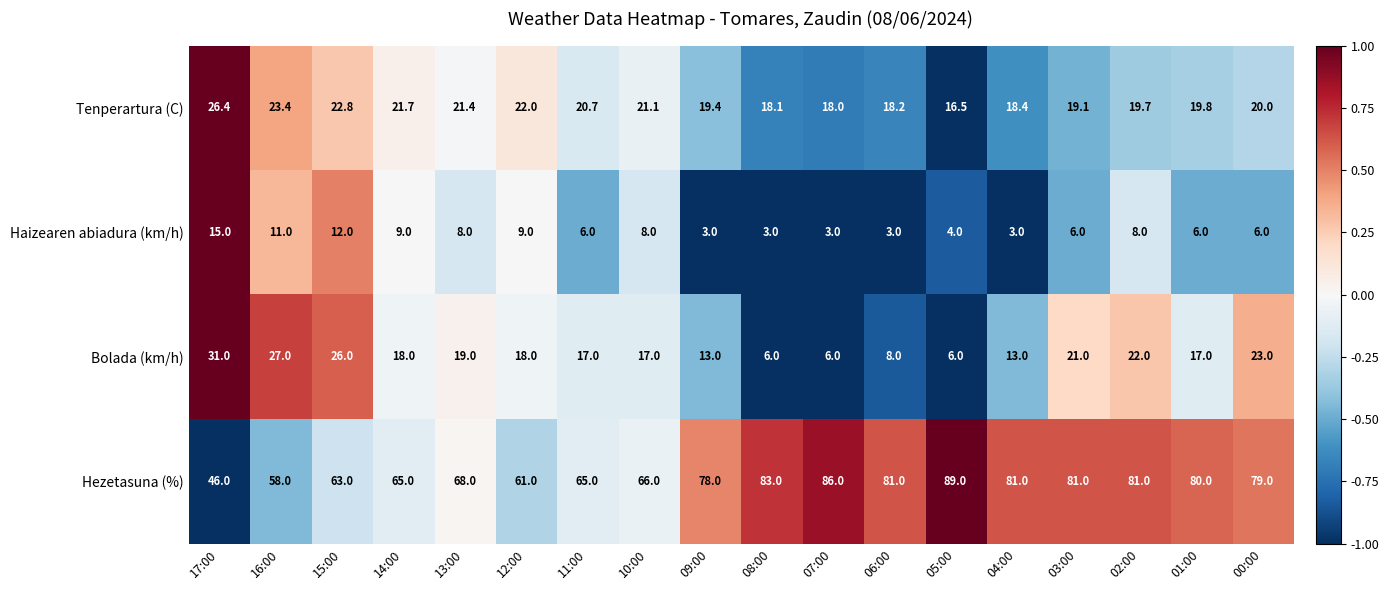

What is the sum of all Tenperartura (C) values?

366.7